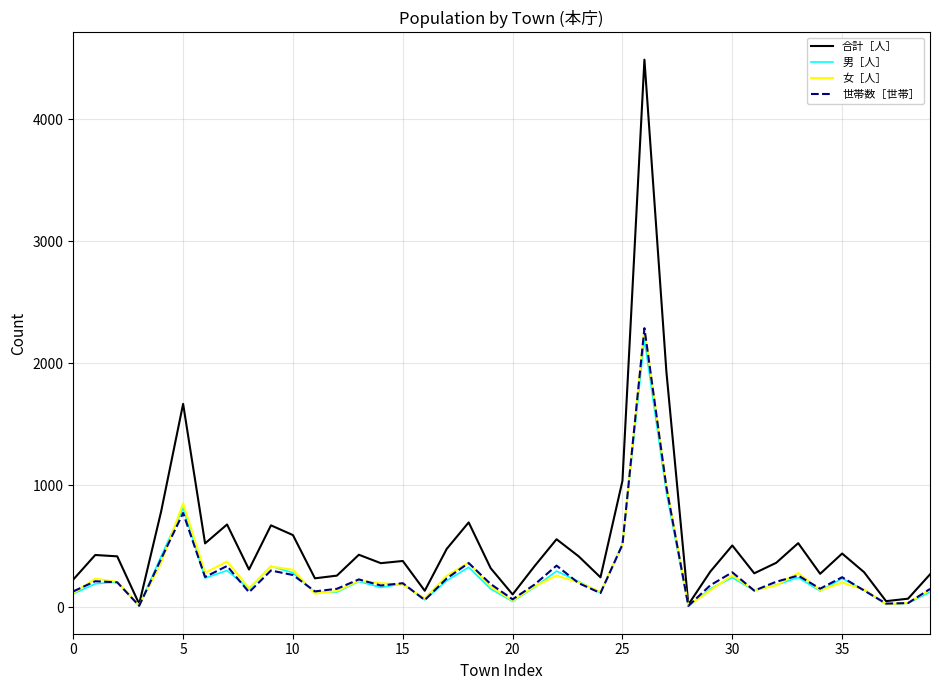

Which series has the widest spread of values?

合計［人］